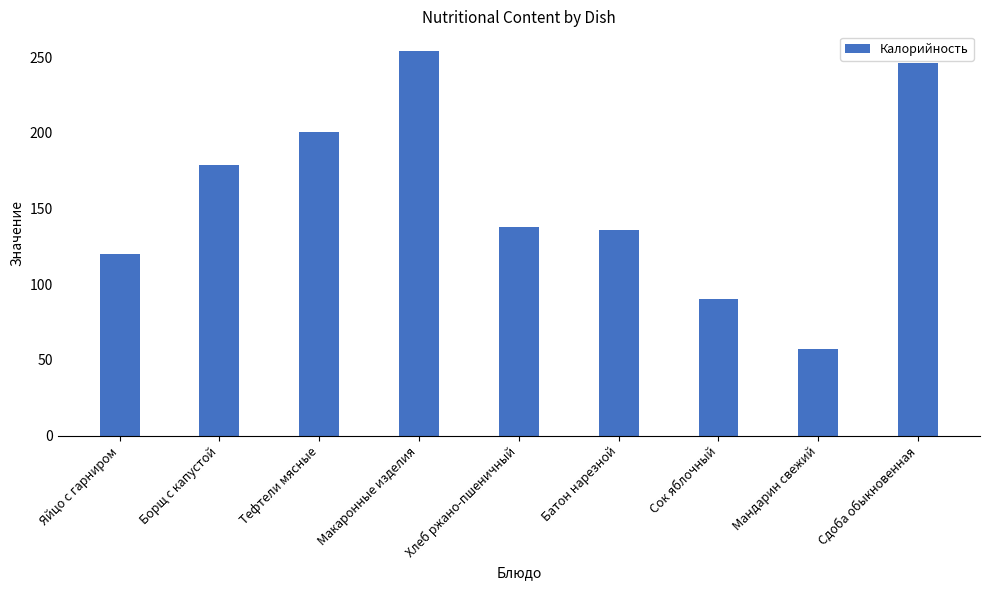

Read the value at Сок яблочный.

90.0